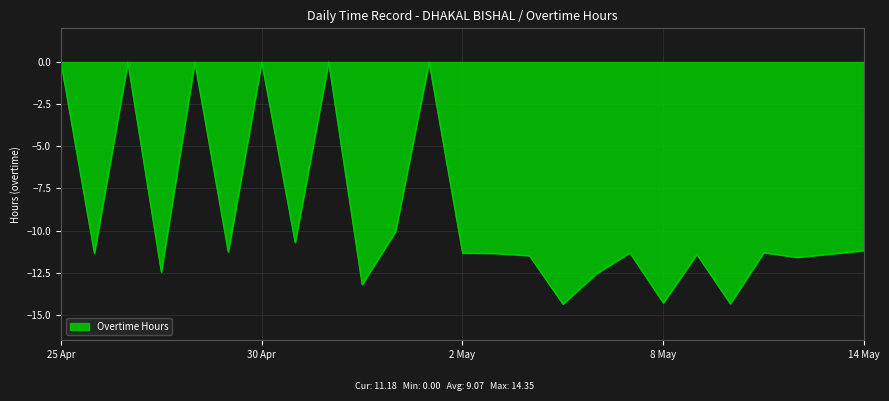

What is the smallest value displayed?

-14.3